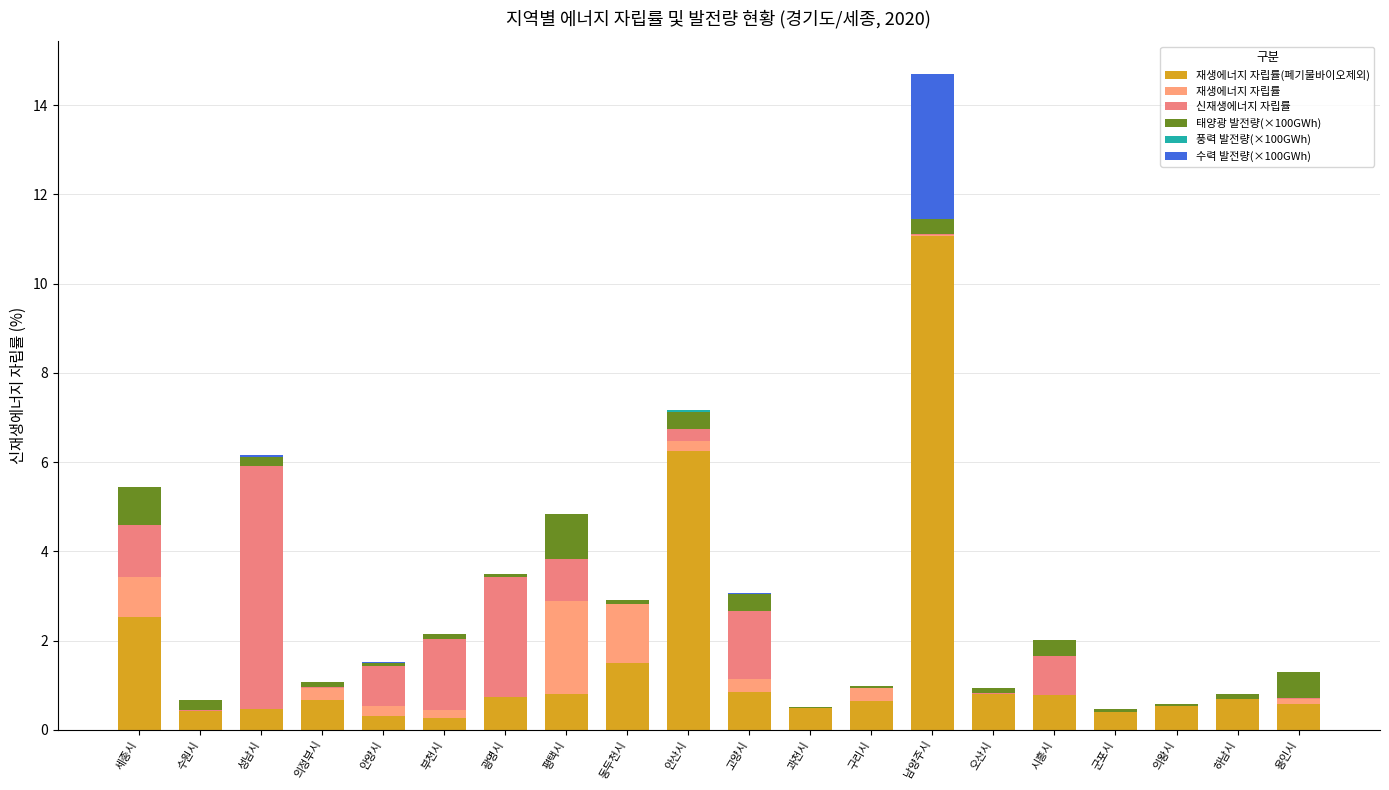

What is the total value across all series at 군포시?

0.5